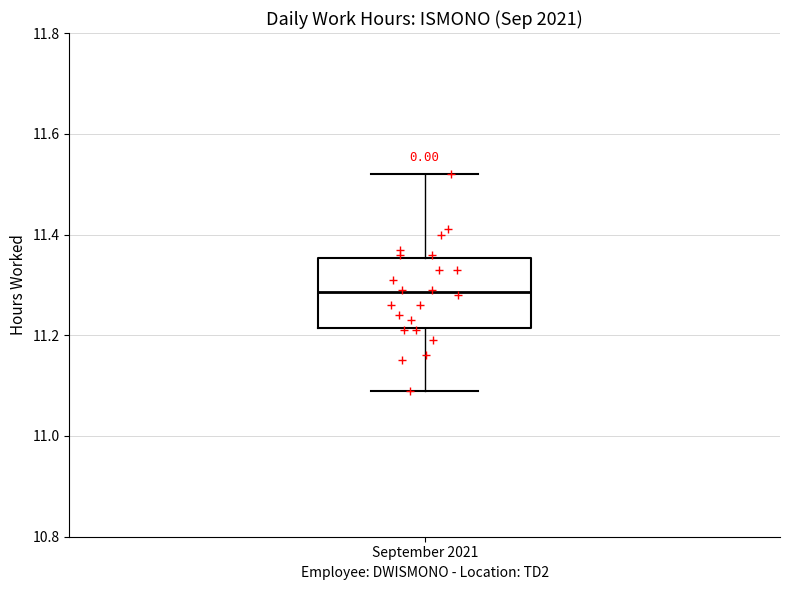

Transcribe this box plot: give where the median line is, the range the box spans, and where the two whiskers end, as read against the y-axis. The values are not printed on the chart, so give them approximately, as read against the axis.

median 11.28, box 11.22 to 11.36, whiskers 11.10 to 11.52